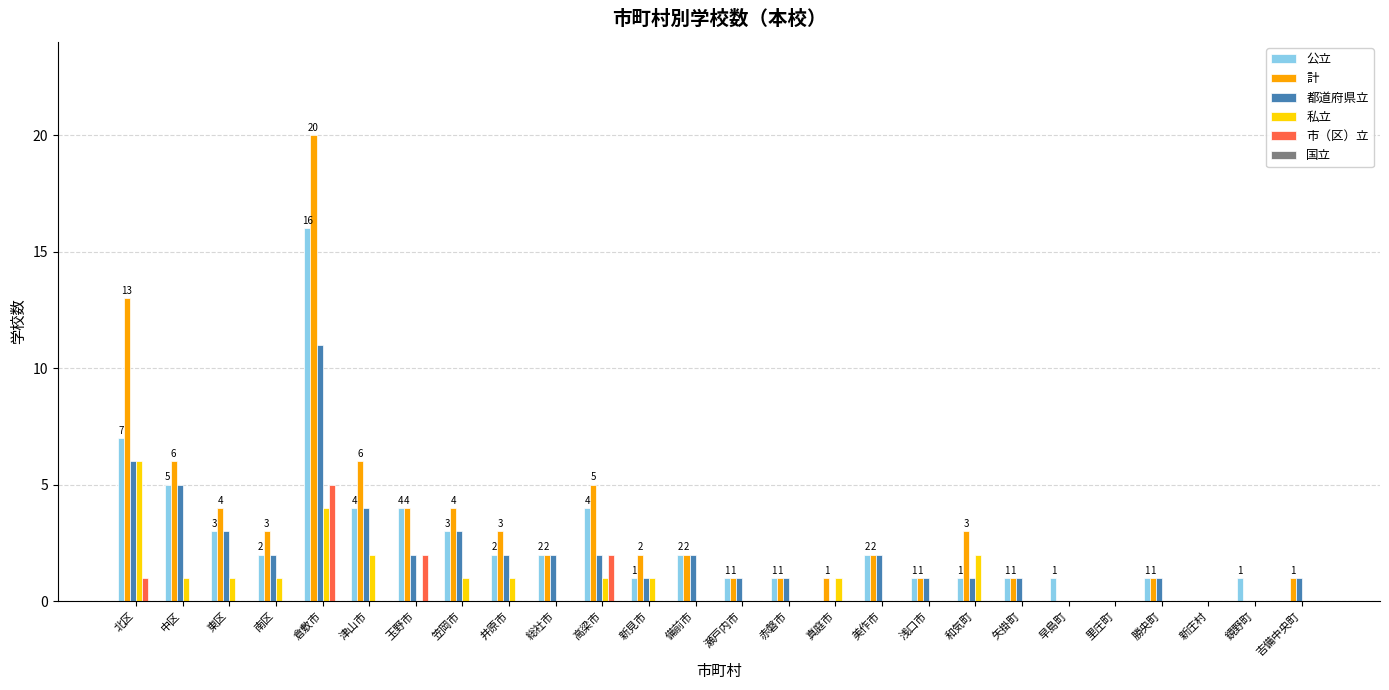

What is the total value across all series at 津山市?

16